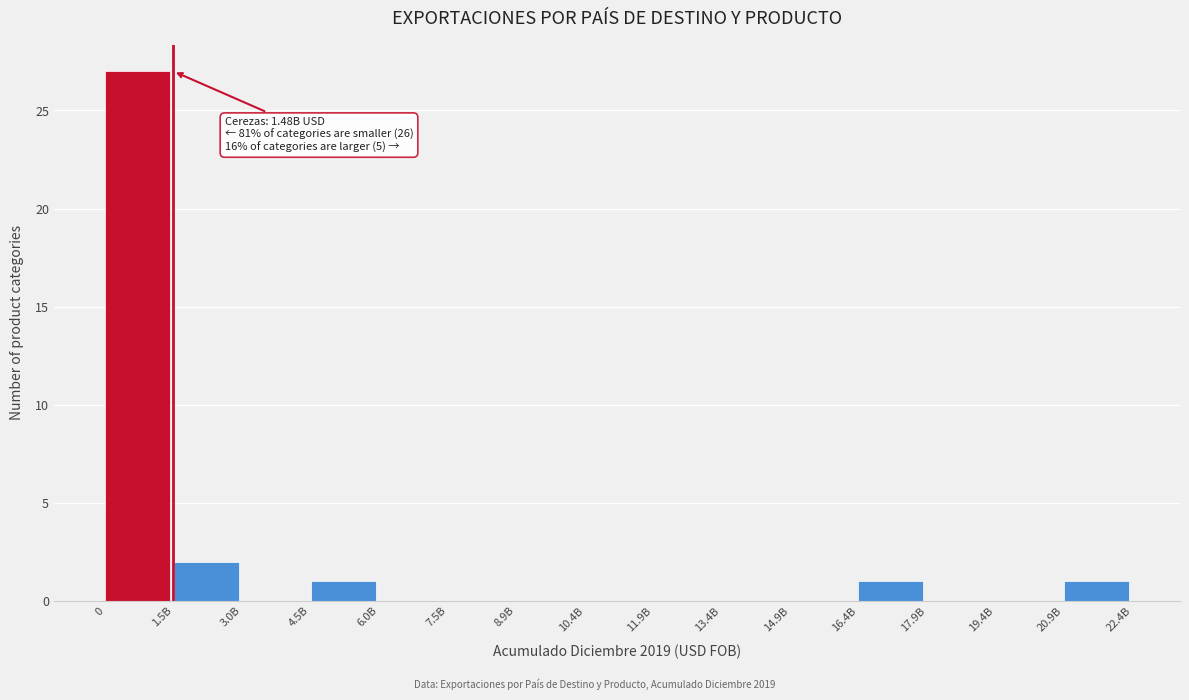

Reading right to left, what are all the values shown in this chart?

20.9B=1	19.4B=0	17.9B=0	16.4B=1	14.9B=0	13.4B=0	11.9B=0	10.4B=0	8.9B=0	7.5B=0	6.0B=0	4.5B=1	3.0B=0	1.5B=2	0=27